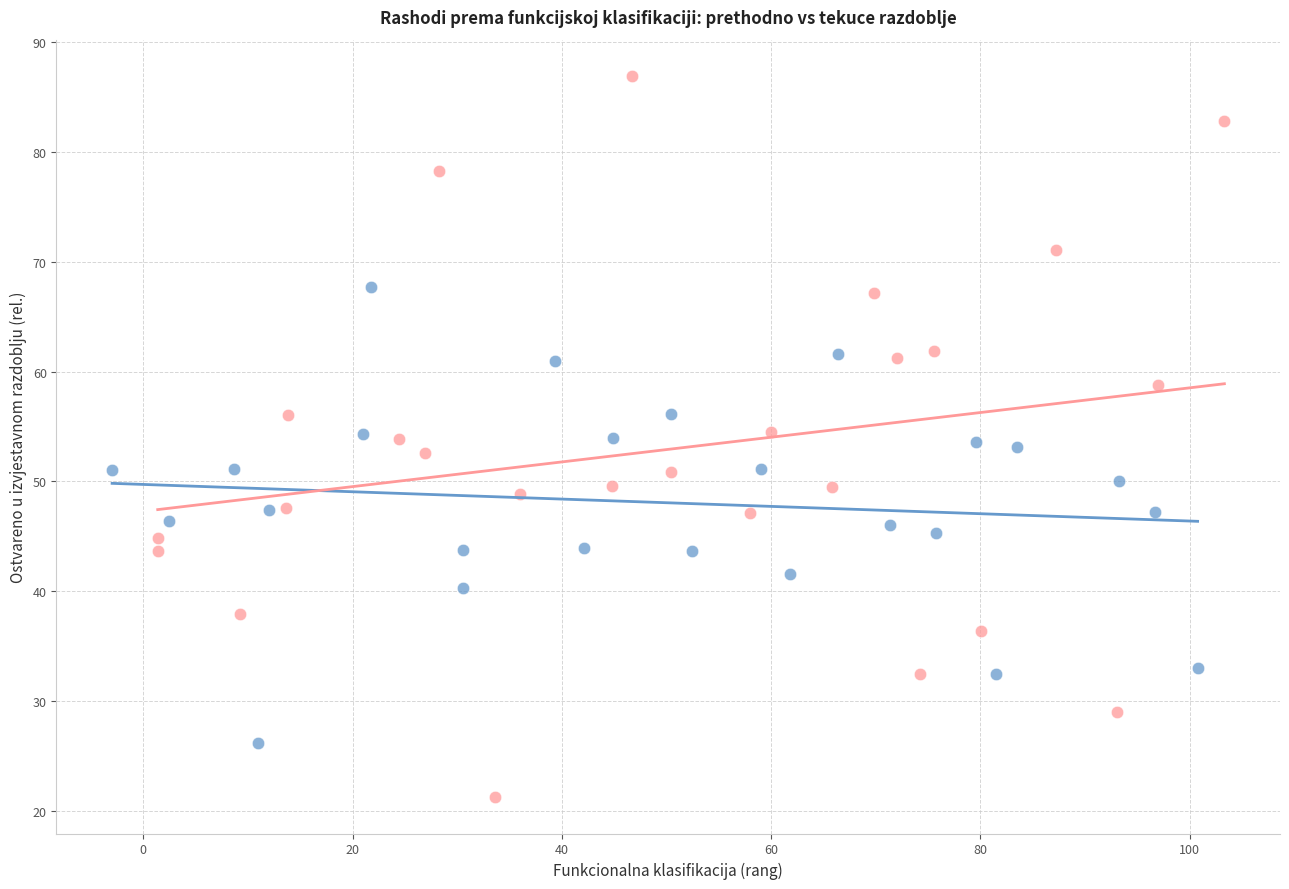

Which series contains the lowest Y value?

Ostvareno tekuce razdoblje